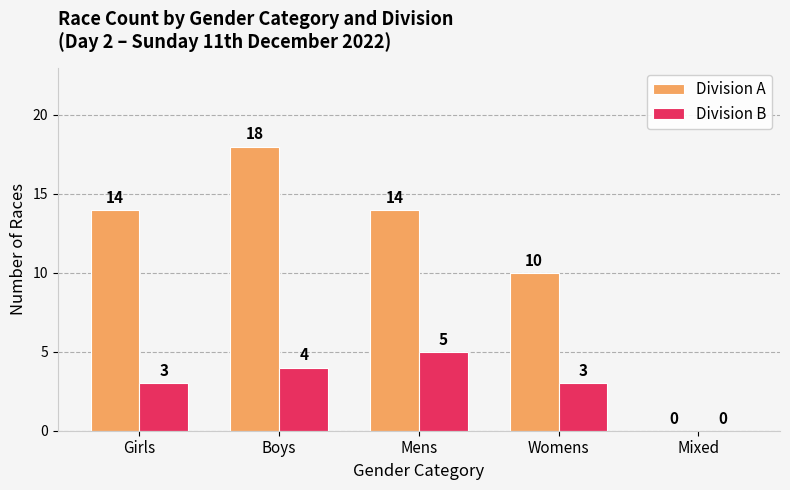

At which category is the sum across all series the highest?

Boys